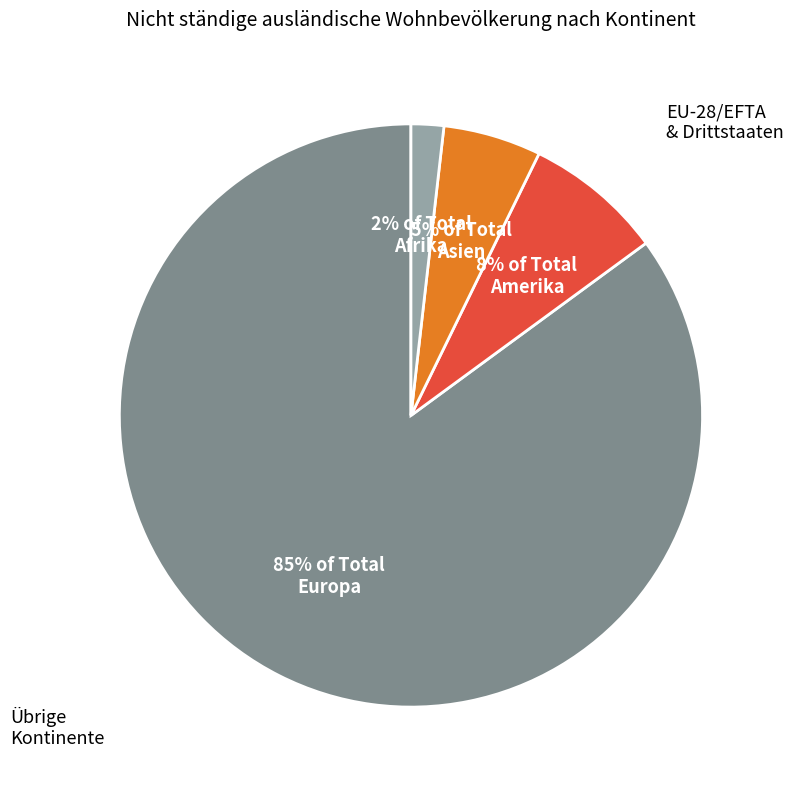

Does any single category account for the majority?

Yes